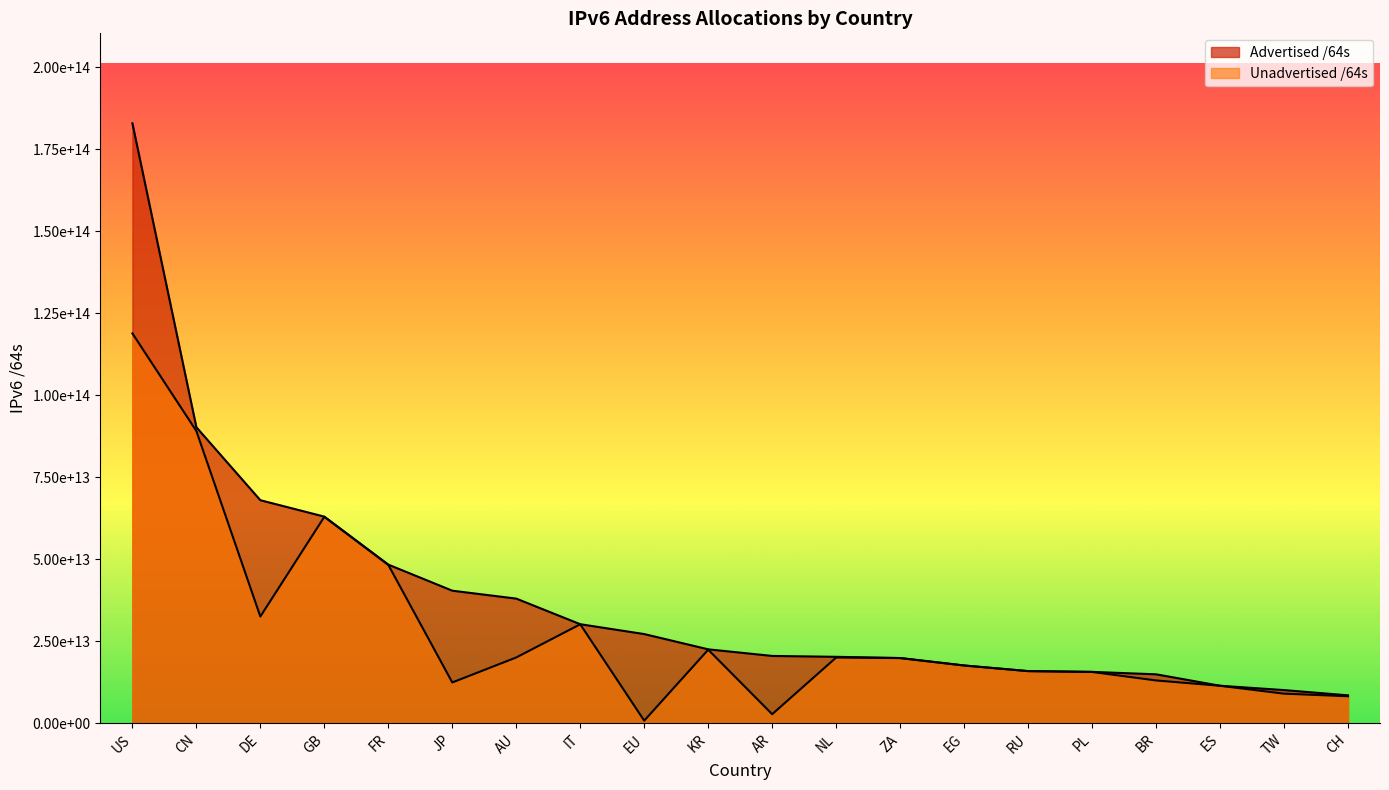

Count the number of categories in the chart.

20